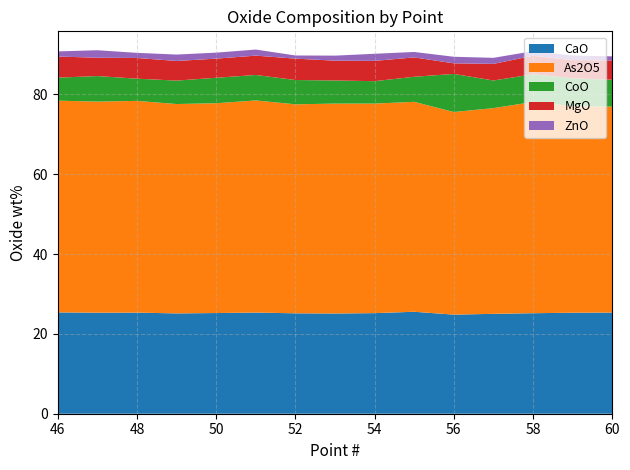

Reading left to right, what are all the values shown in this chart?

CaO: 46=25.4	47=25.3	48=25.3	49=25.1	50=25.2	51=25.3	52=25.1	53=25.1	54=25.2	55=25.5	56=24.8	57=25.0	58=25.2	59=25.3	60=25.3
As2O5: 46=53.0	47=52.9	48=53.0	49=52.4	50=52.5	51=53.1	52=52.3	53=52.6	54=52.5	55=52.6	56=50.7	57=51.5	58=52.9	59=51.7	60=51.6
CoO: 46=5.8	47=6.4	48=5.6	49=5.9	50=6.4	51=6.4	52=6.1	53=5.8	54=5.6	55=6.3	56=9.5	57=6.9	58=6.9	59=7.0	60=6.7
MgO: 46=5.3	47=4.6	48=5.2	49=4.9	50=4.8	51=4.8	52=5.4	53=5.0	54=5.1	55=4.9	56=2.6	57=4.2	58=4.6	59=4.6	60=4.8
ZnO: 46=1.3	47=1.9	48=1.3	49=1.6	50=1.5	51=1.5	52=0.8	53=1.3	54=1.8	55=1.4	56=1.6	57=1.5	58=1.1	59=1.1	60=1.0